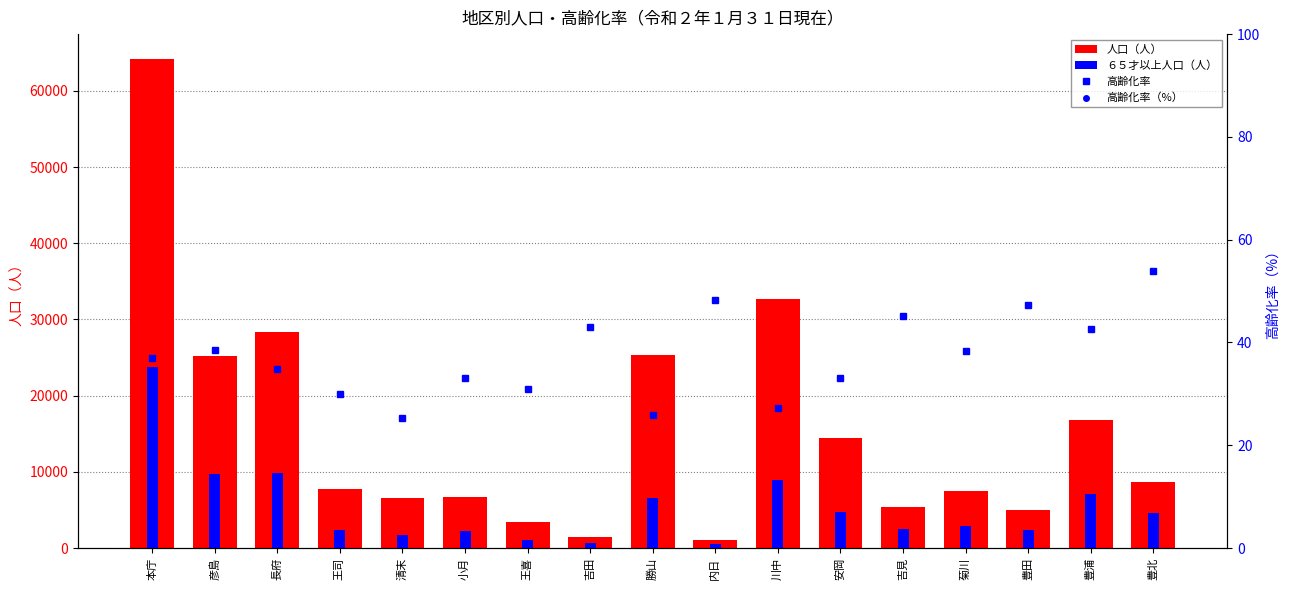

Which series reaches the maximum Y coordinate?

人口（人）